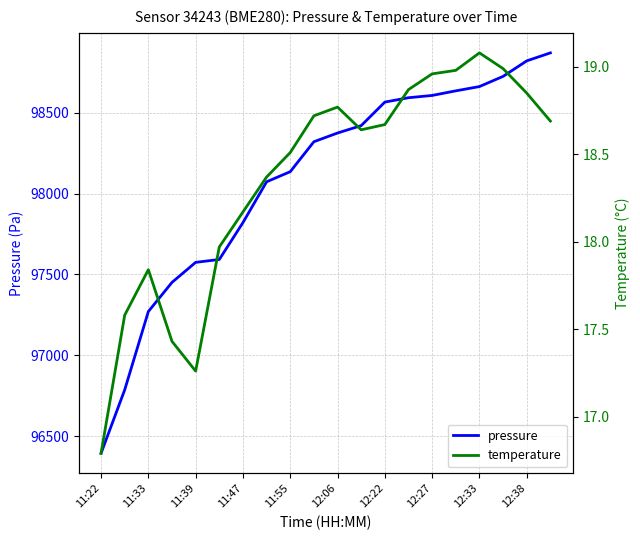

Rank the series by their average value, from lowest to highest.

temperature, pressure